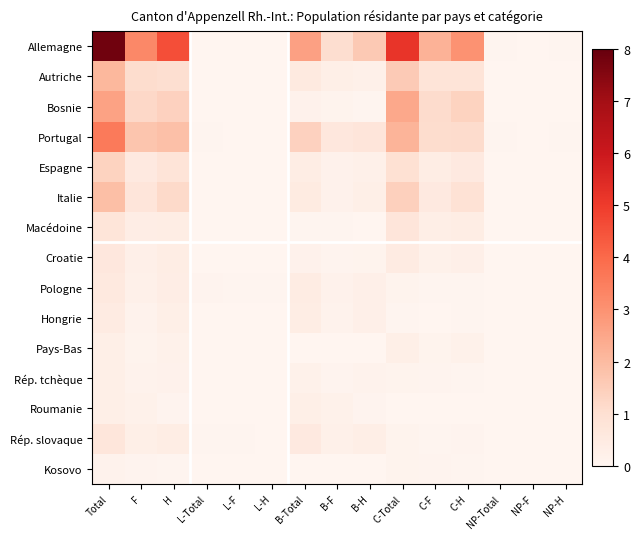

Which has a higher value, B-F or C-F?

C-F